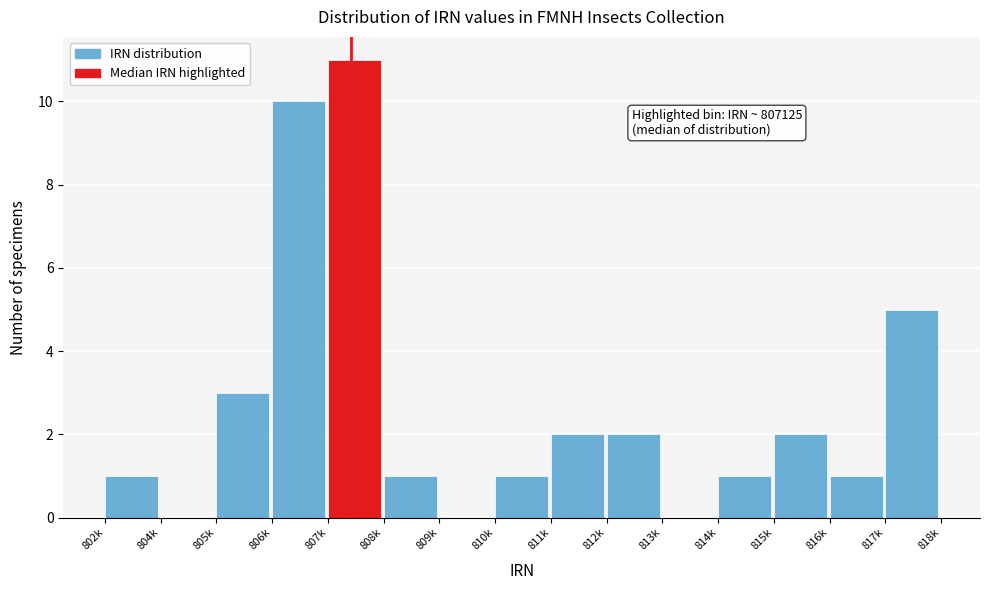

Reading left to right, transcribe all the data shown in this chart.

802k=1	804k=0	805k=3	806k=10	807k=11	808k=1	809k=0	810k=1	811k=2	812k=2	813k=0	814k=1	815k=2	816k=1	817k=5